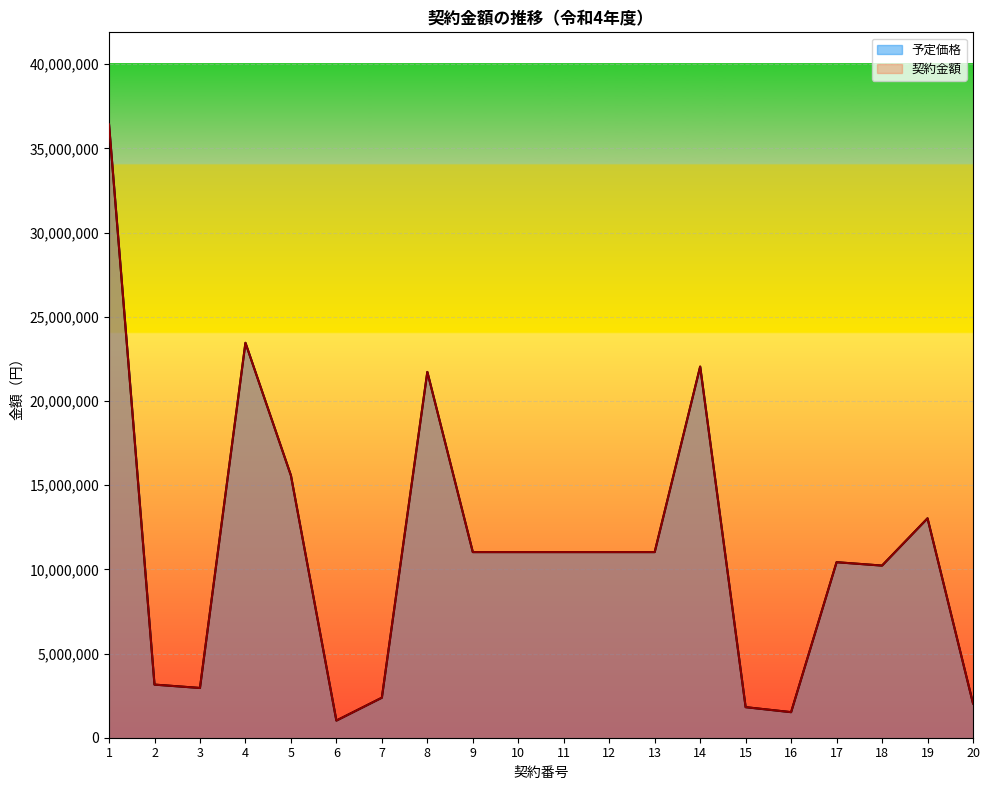

The 予定価格 series shows 2331622 at 16. True or false?

False